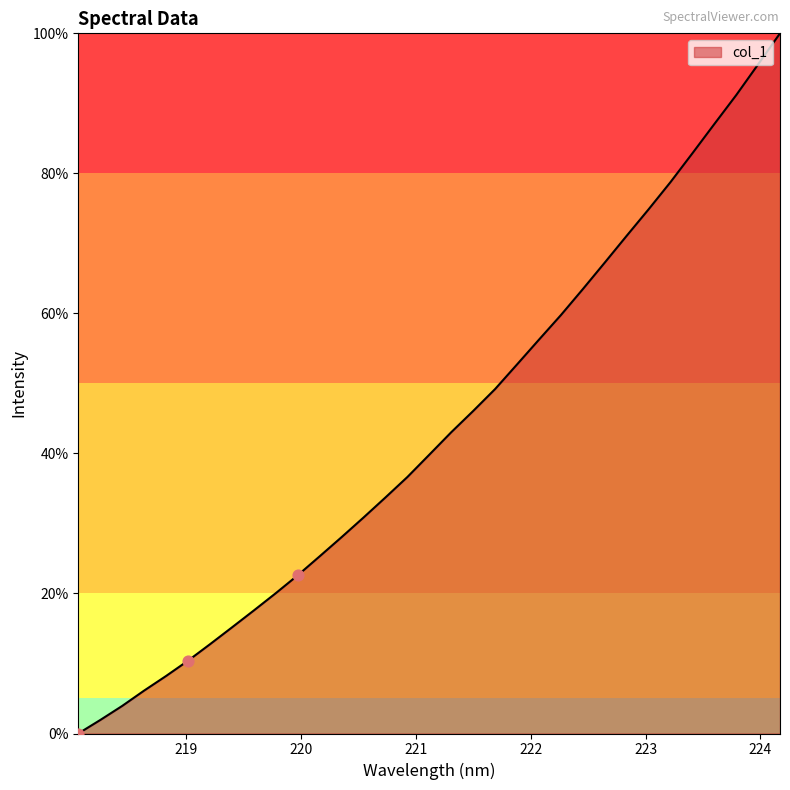

What is the maximum value shown in the chart?

100.0